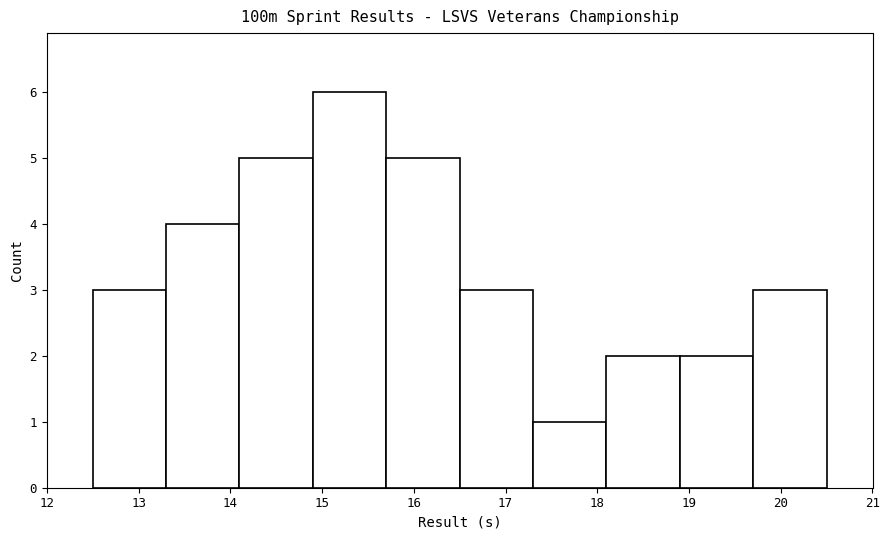

Reading left to right, transcribe this chart: for each bar, give the range it covers on the x-axis and its height. The values are not printed on the chart, so give them approximately, as read against the axis.

12.5 to 13.3: 3
13.3 to 14.1: 4
14.1 to 14.9: 5
14.9 to 15.7: 6
15.7 to 16.5: 5
16.5 to 17.3: 3
17.3 to 18.1: 1
18.1 to 18.9: 2
18.9 to 19.7: 2
19.7 to 20.5: 3